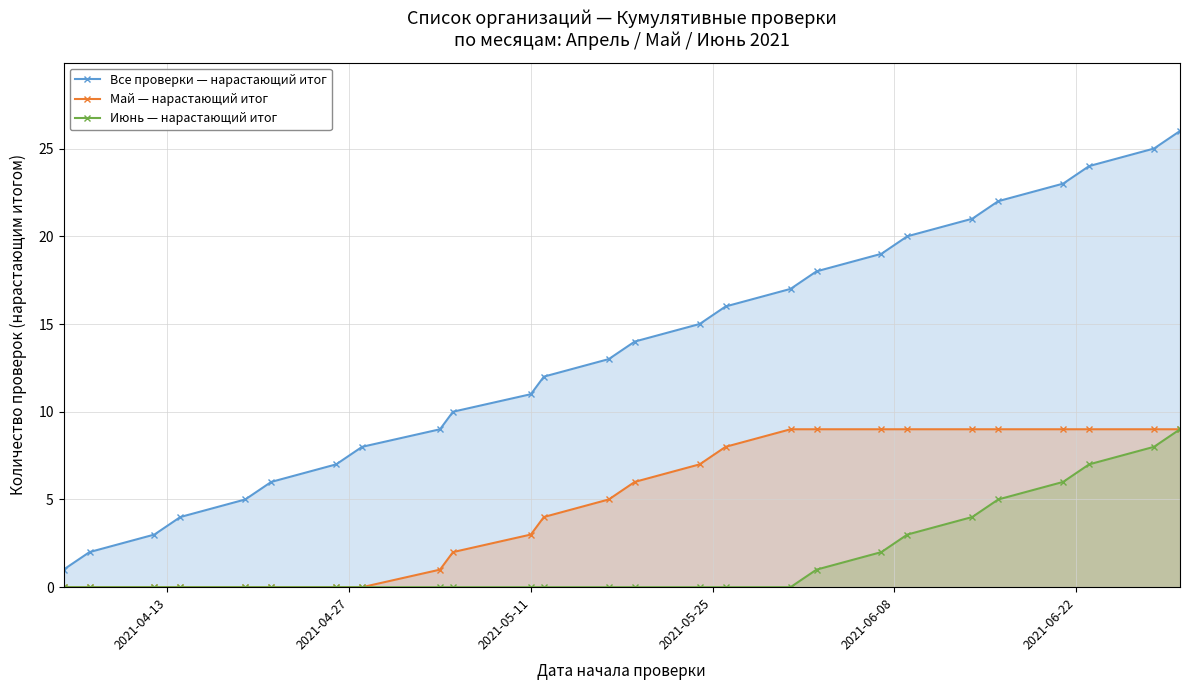

Count the number of categories in the chart.

26